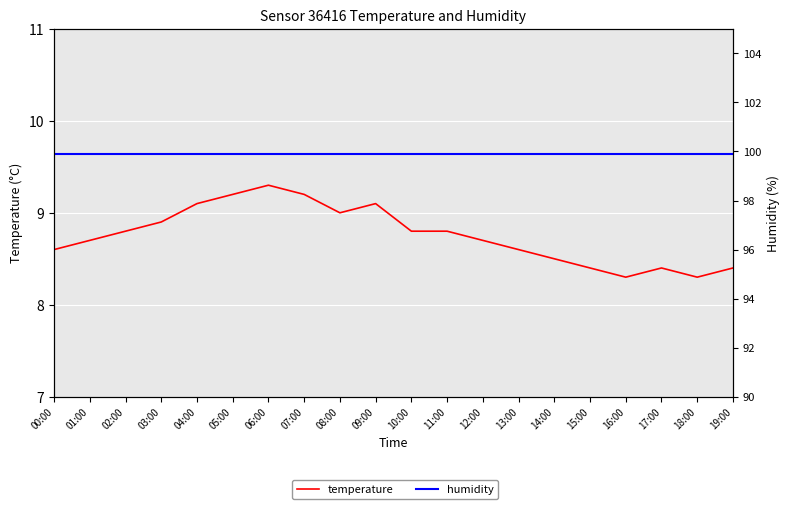

What is the label of the 18th point from the right?

02:00